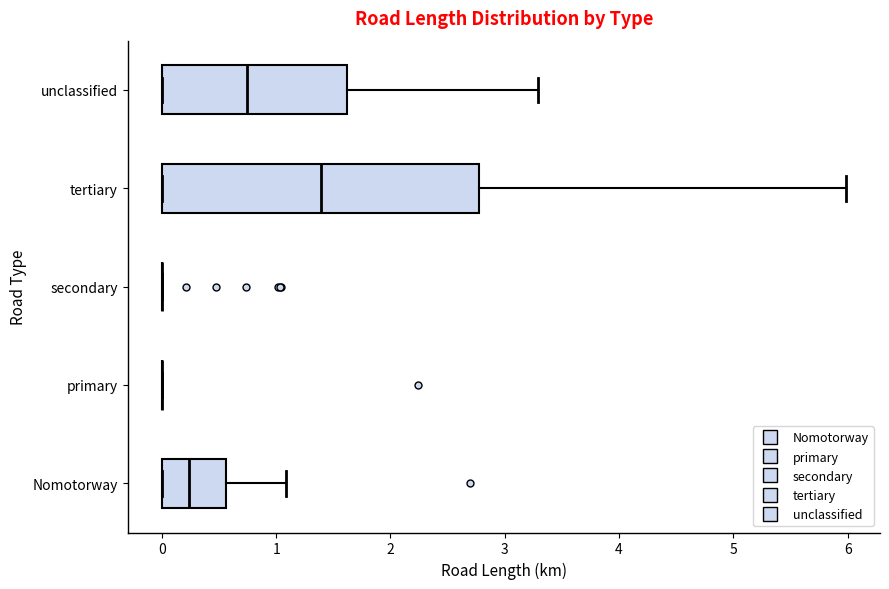

Which box is the widest, from its left edge to its right edge?

tertiary